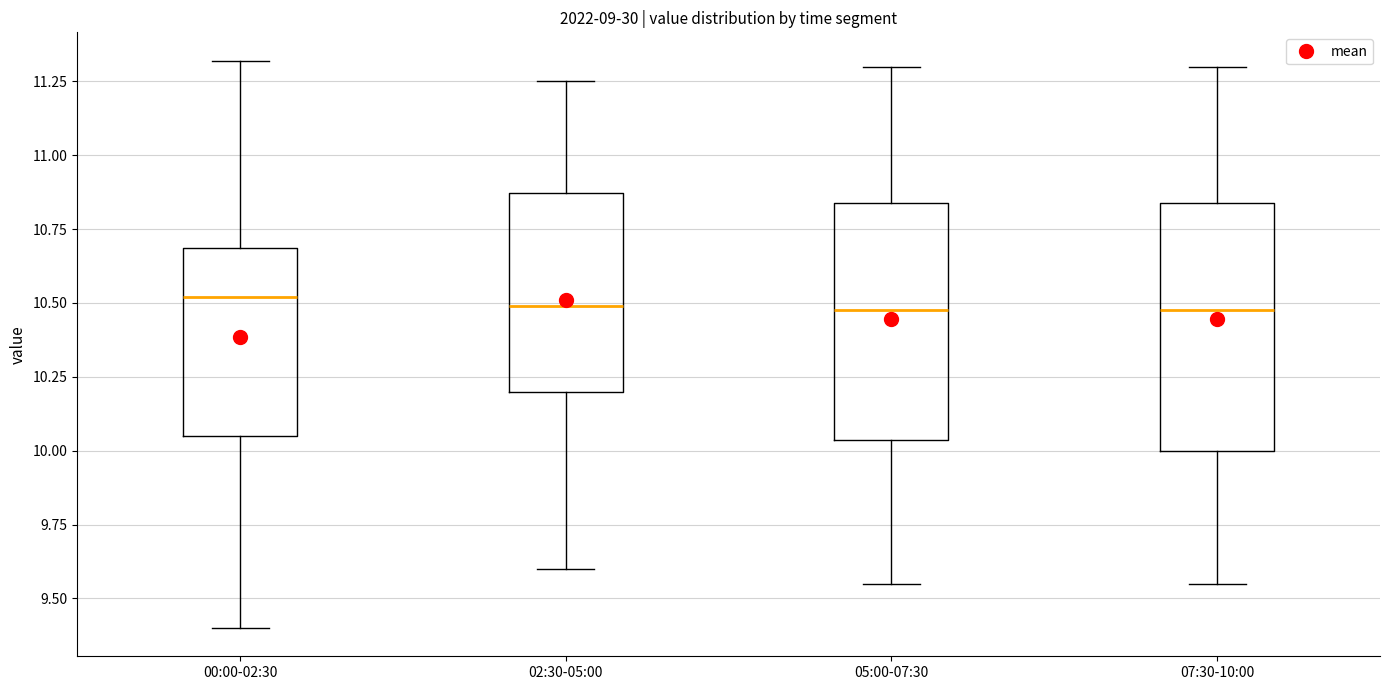

Reading left to right, transcribe this box plot: for each box, give where its median line is, the range the box spans, and where its two whiskers end, as read against the y-axis. The values are not printed on the chart, so give them approximately, as read against the axis.

00:00-02:30: median 10.50, box 10.05 to 10.70, whiskers 9.40 to 11.30
02:30-05:00: median 10.50, box 10.20 to 10.85, whiskers 9.60 to 11.25
05:00-07:30: median 10.50, box 10.05 to 10.85, whiskers 9.55 to 11.30
07:30-10:00: median 10.50, box 10.00 to 10.85, whiskers 9.55 to 11.30